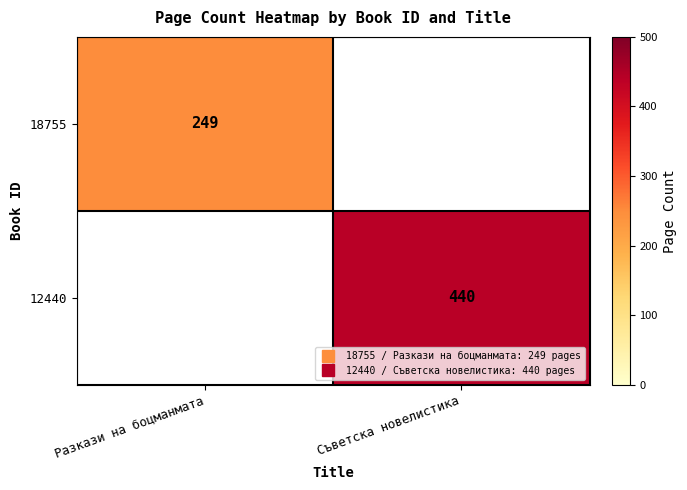

Is the value of 18755 at Съветска новелистика greater than the value of 12440 at Съветска новелистика?

No